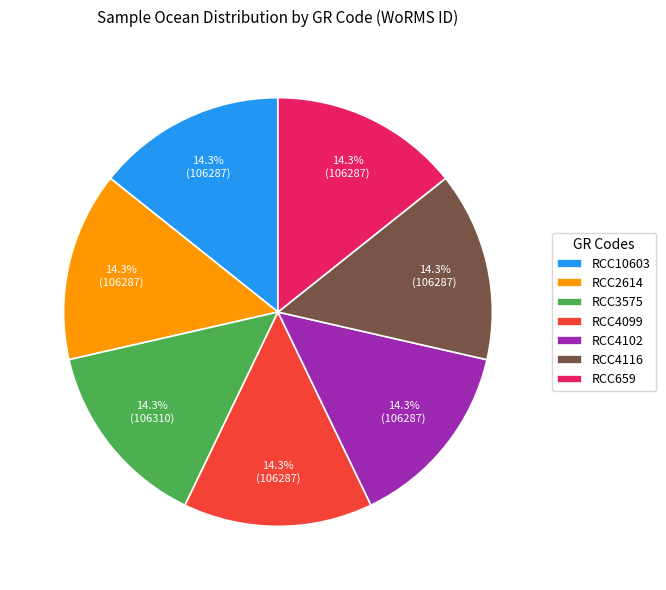

Approximately how many times larger is the value at RCC2614 compared to RCC4102?

1.0